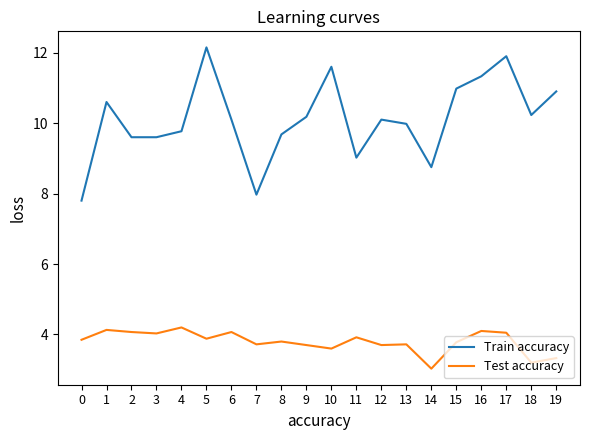

True or false: Train accuracy has a value of 15.0 at 9.

False